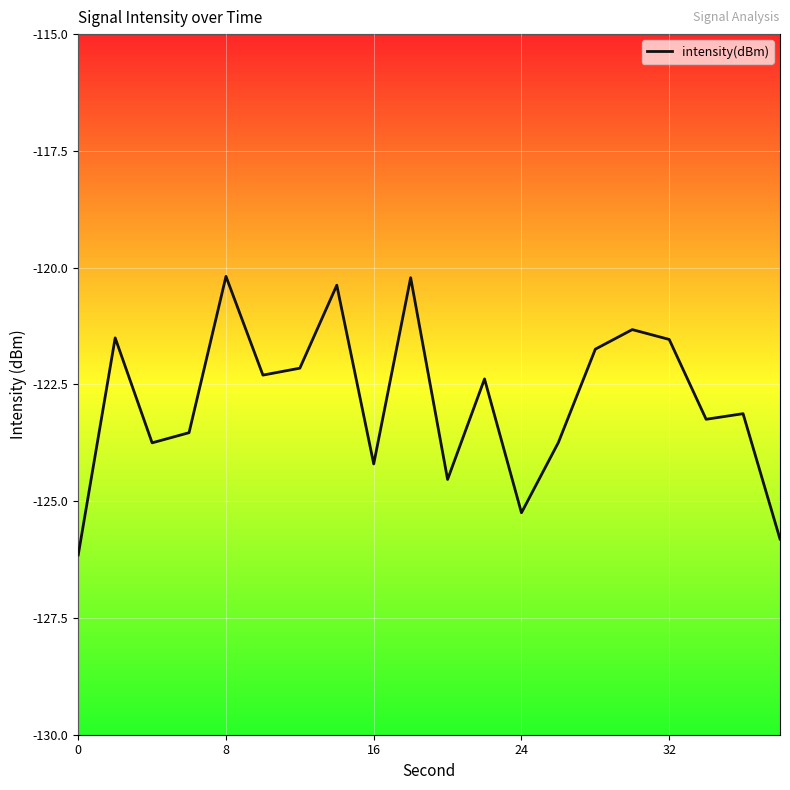

What is the minimum value shown in the chart?

-126.2